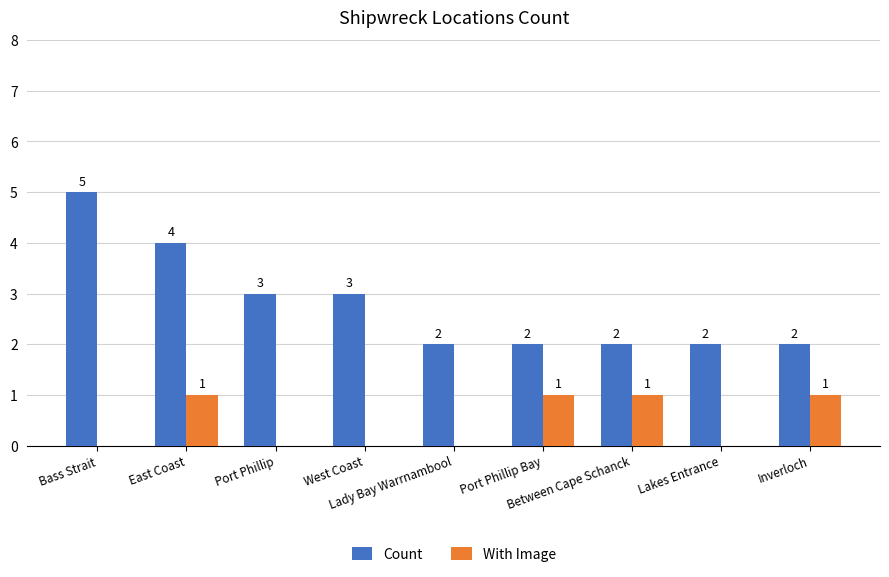

What is the highest value of the With Image series?

1